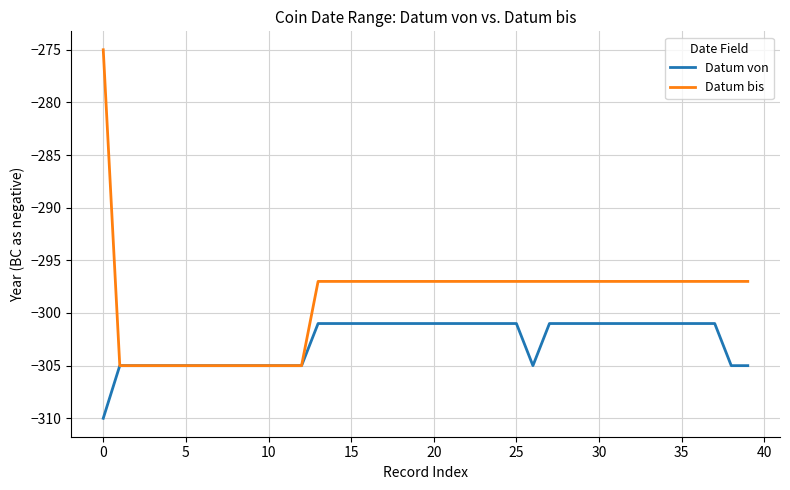

Which series has the largest range (max minus min)?

Datum bis